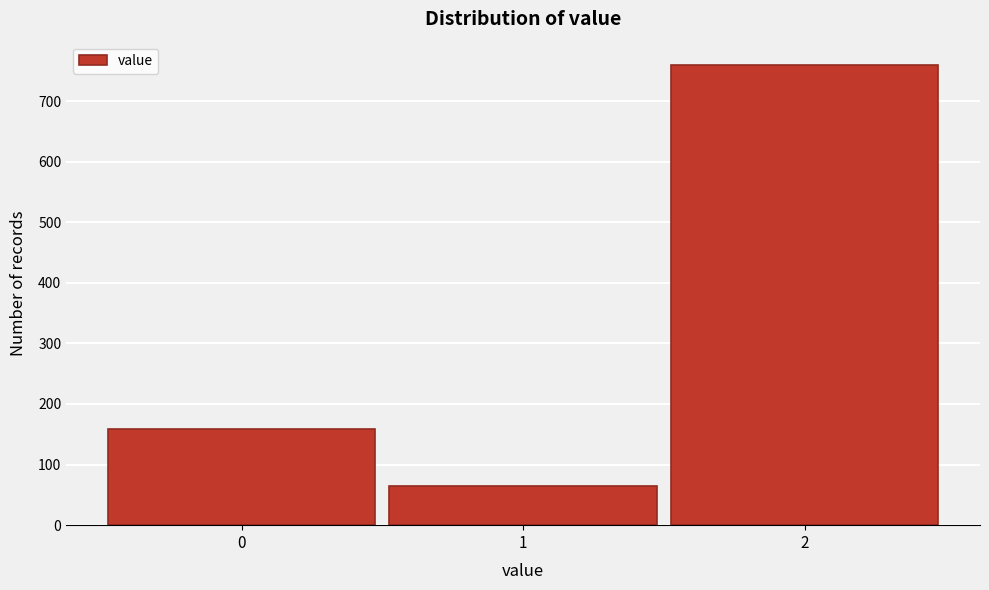

Reading left to right, transcribe all the data shown in this chart.

159	64	760